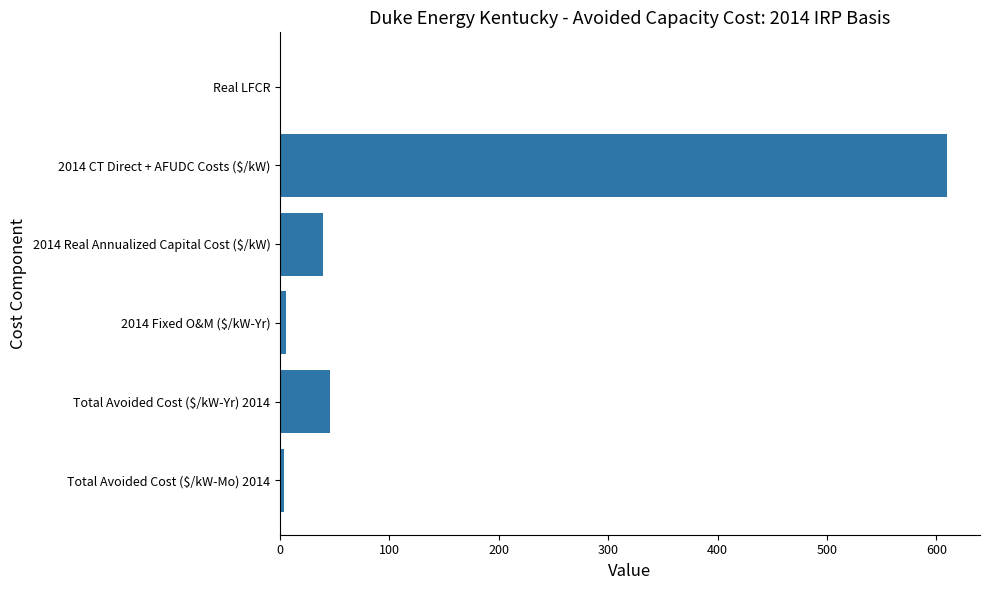

The value at 2014 CT Direct + AFUDC Costs ($/kW) is 364.8. True or false?

False